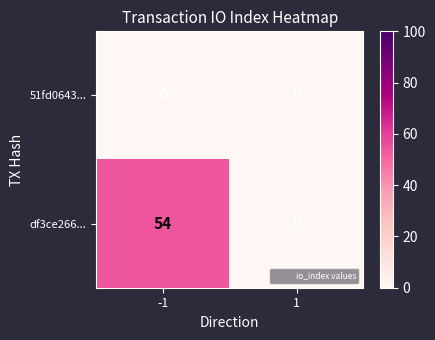

What value does the df3ce266... series have at -1?

54